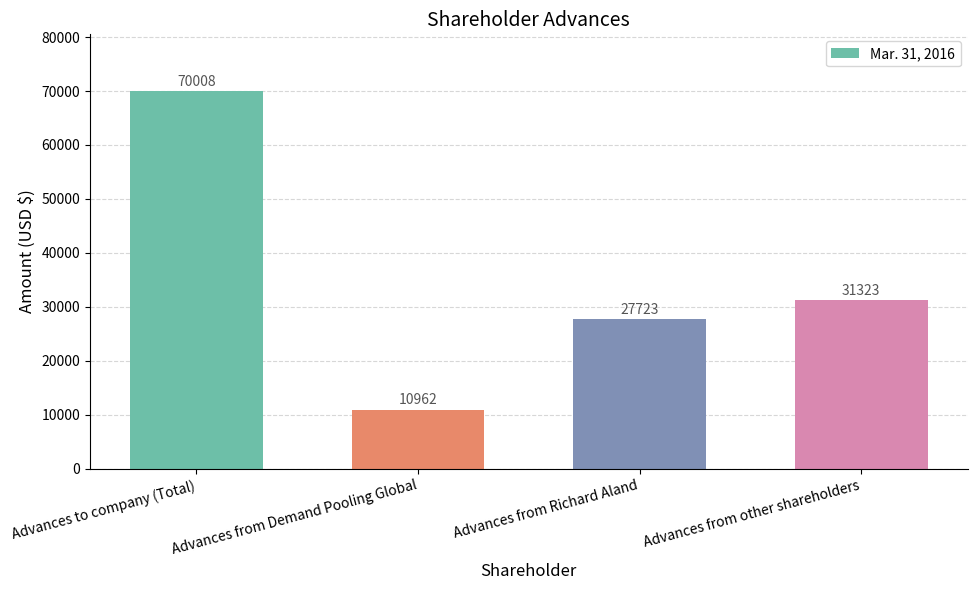

The value at Advances to company (Total) is 15316. True or false?

False